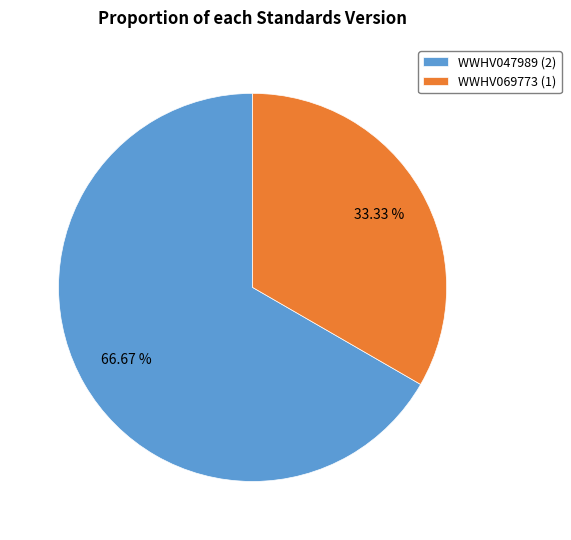

To the nearest percent, what percentage of the pie is WWHV069773?

33%